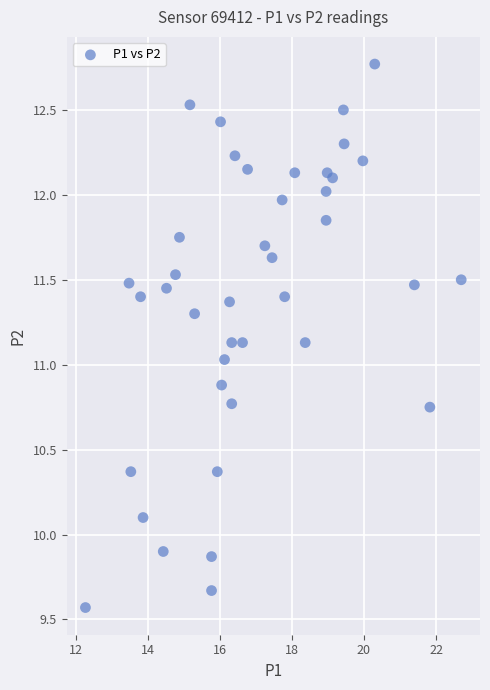

What is the range of X values (max minus min)?

10.4